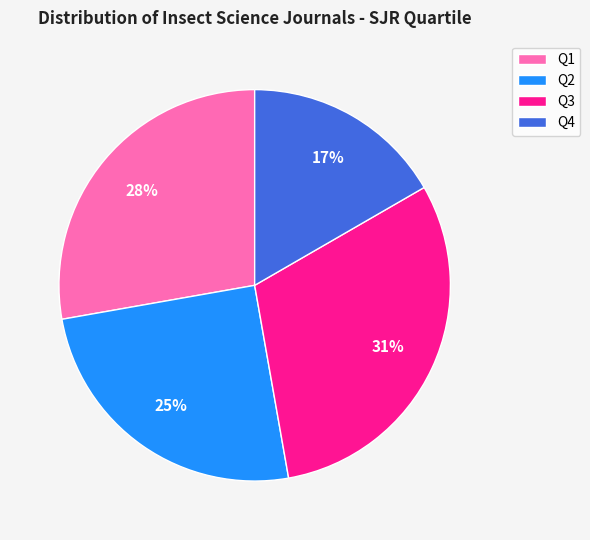

What is the largest slice in the pie chart?

Q3